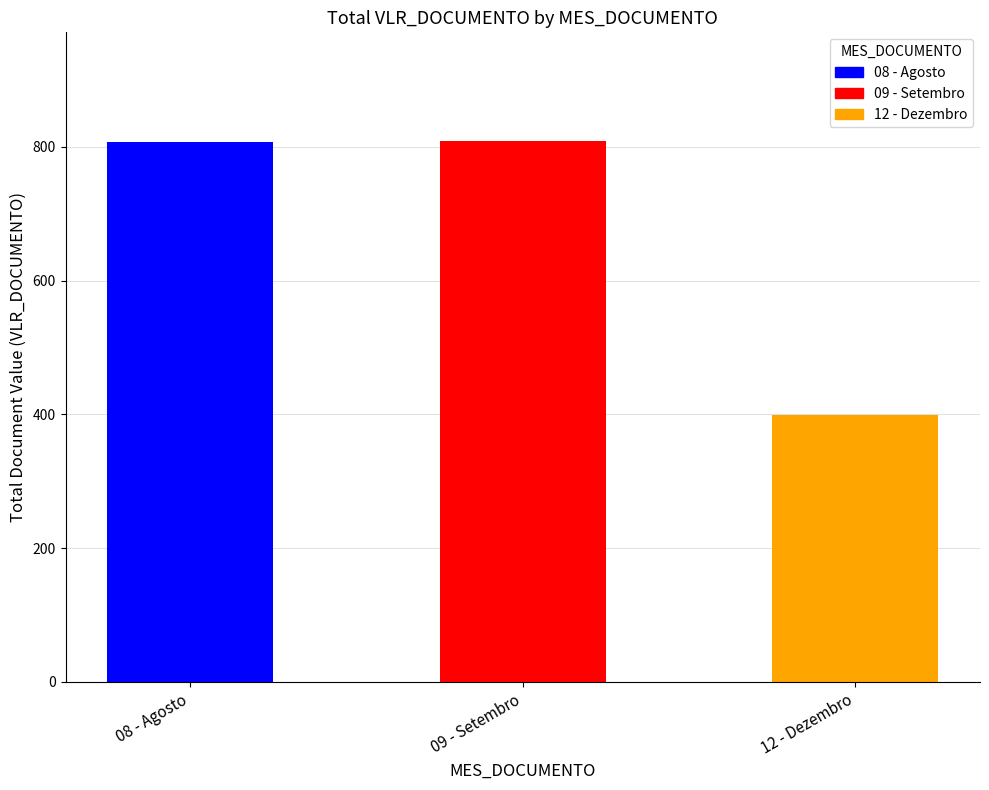

How many values are below 807?

1